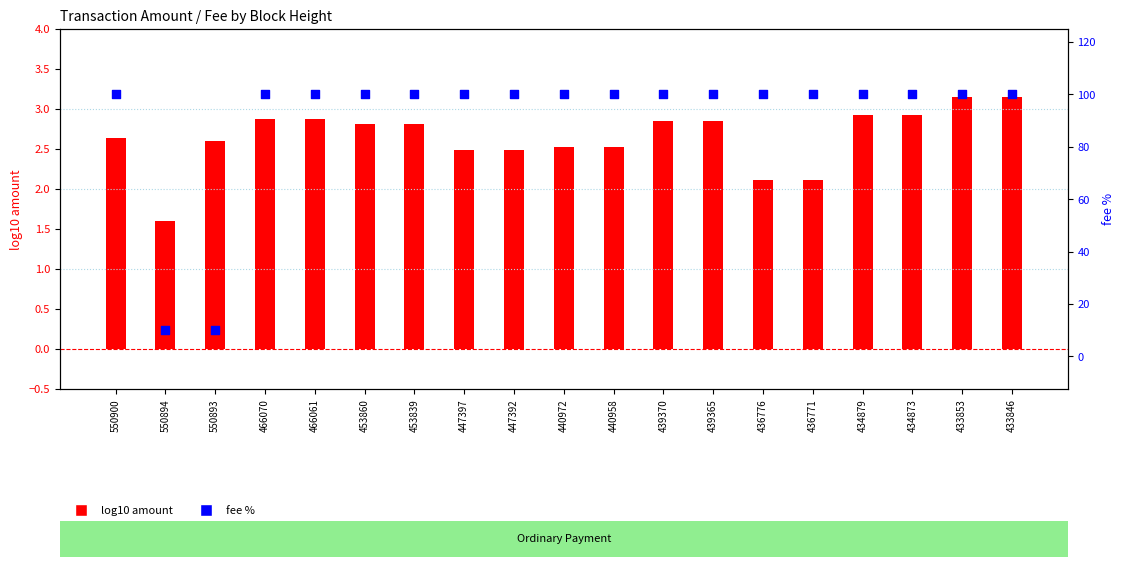

Is the value of log10 amount at 434879 greater than the value of fee percentile at 453860?

No